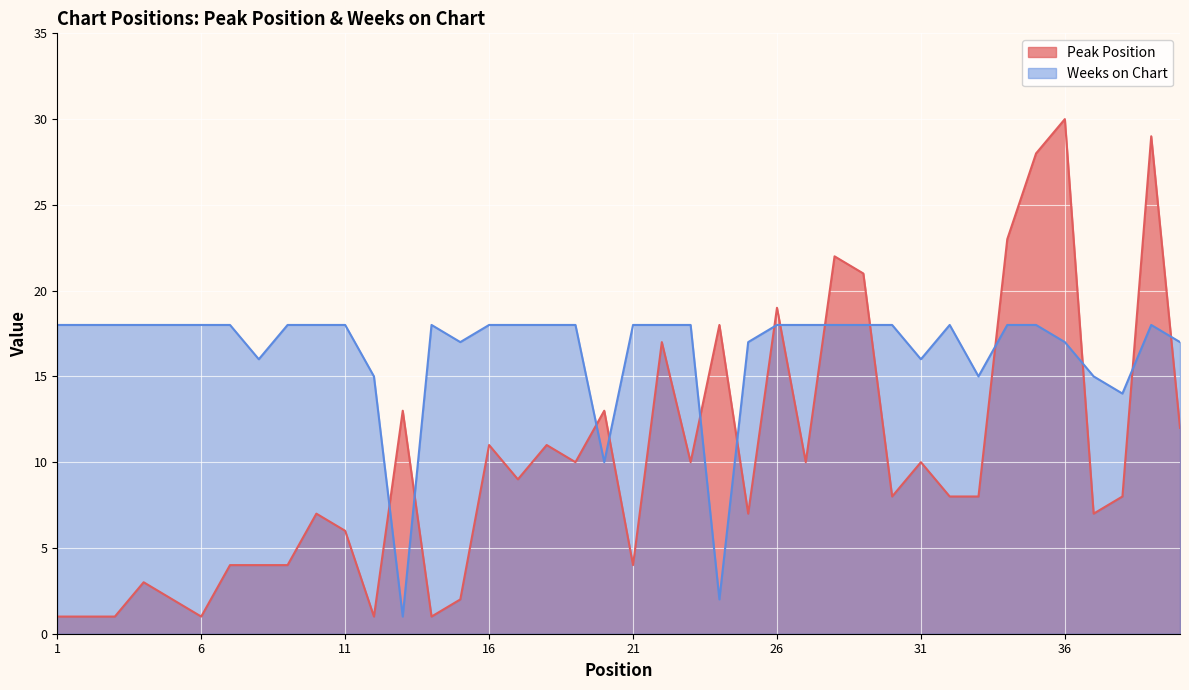

List the labels in order of Peak Position value, largest first.

36, 39, 35, 34, 28, 29, 26, 24, 22, 13, 20, 40, 16, 18, 19, 23, 27, 31, 17, 30, 32, 33, 38, 10, 25, 37, 11, 7, 8, 9, 21, 4, 5, 15, 1, 2, 3, 6, 12, 14